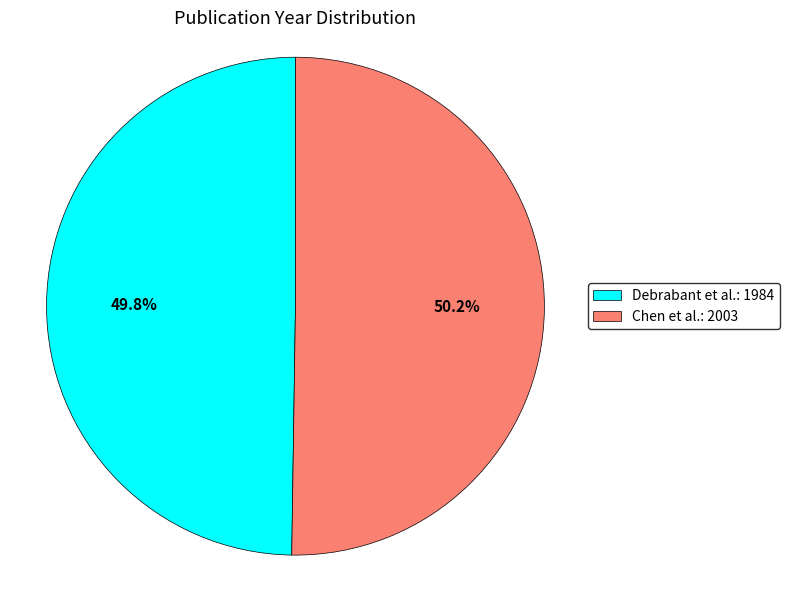

Is there any slice that represents more than half of the pie?

Yes